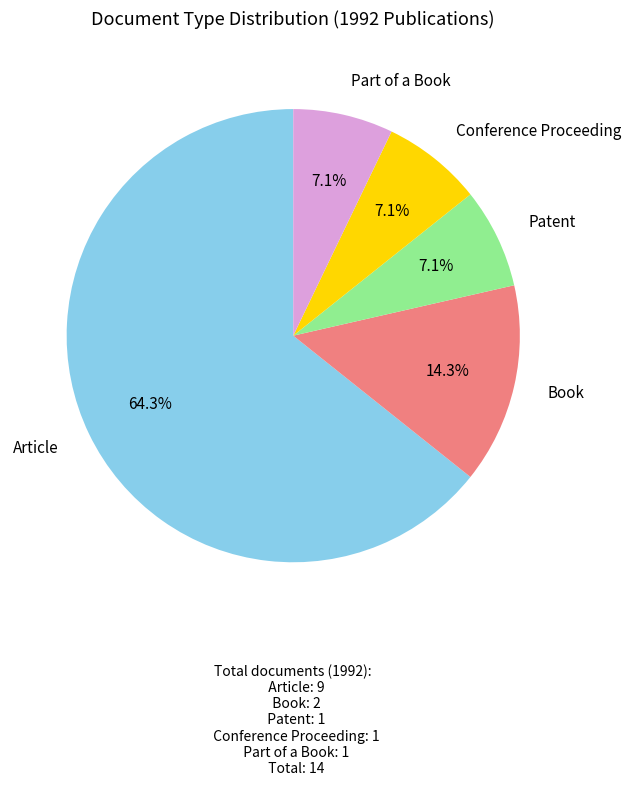

How many slices are in this pie chart?

5